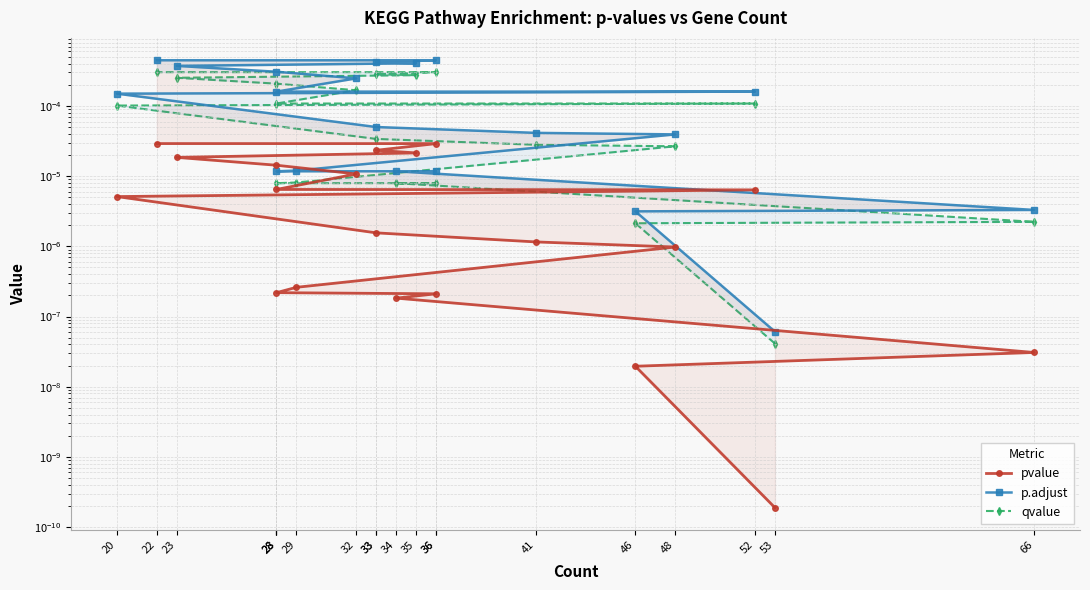

Does the chart display data point markers on the line(s)?

Yes